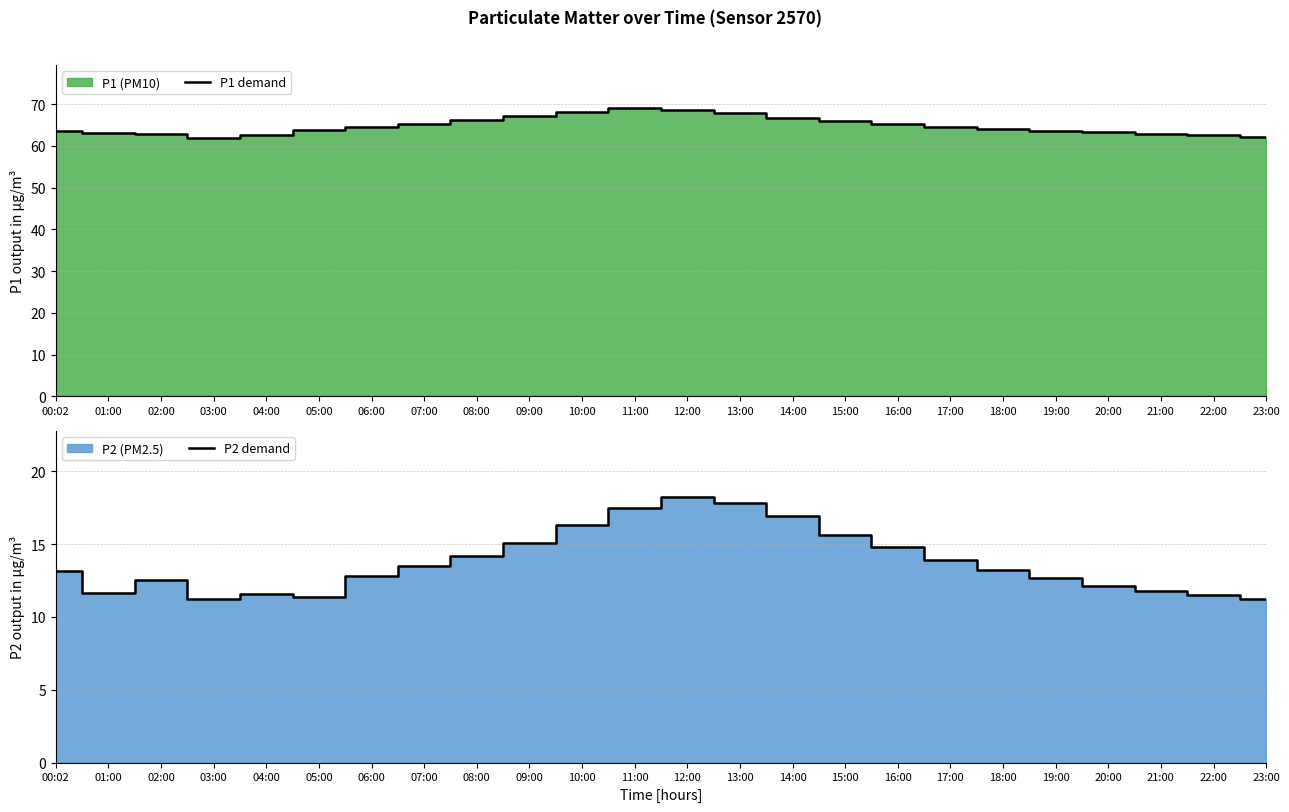

How many categories are shown in the chart?

24